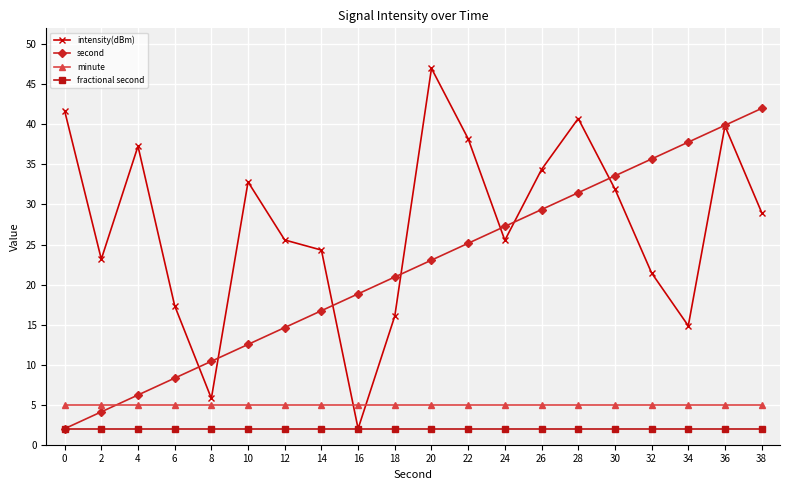

What is the spread (max minus min) of values at 38?

40.0